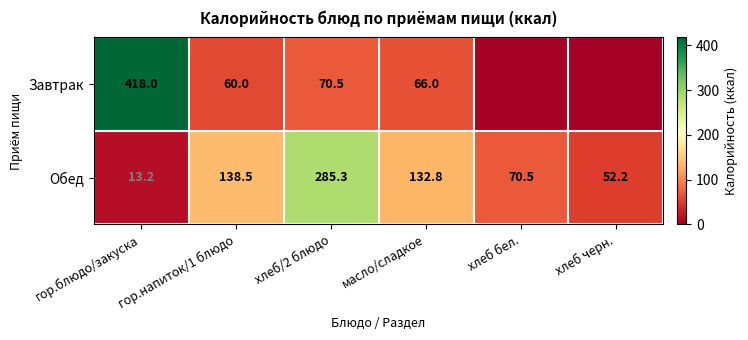

What is the difference between the highest and lowest values at масло/сладкое?

66.8